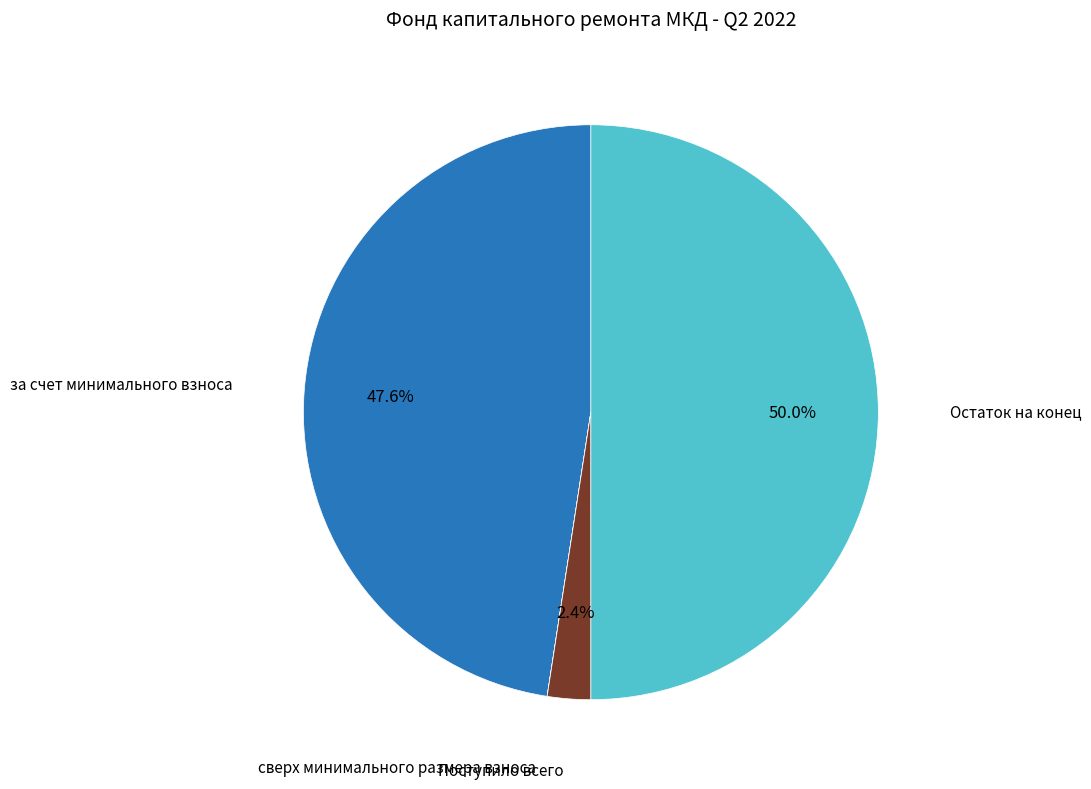

Is за счет минимального взноса the majority of the pie?

No